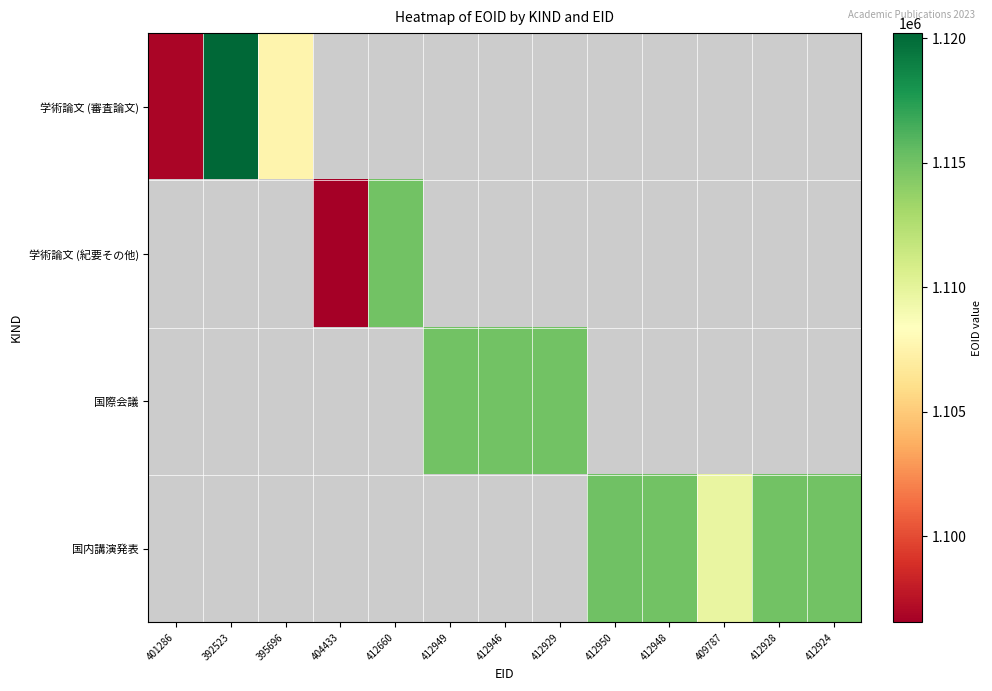

What is the greatest value displayed?

1120214.0